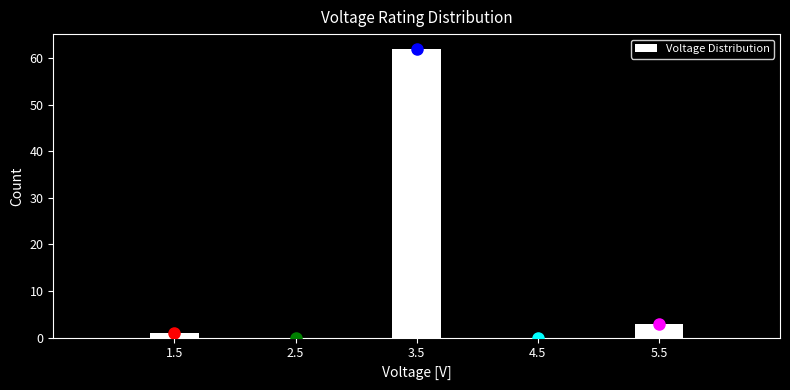

Reading left to right, extract all data points from this chart.

1.5=1	2.5=0	3.5=62	4.5=0	5.5=3